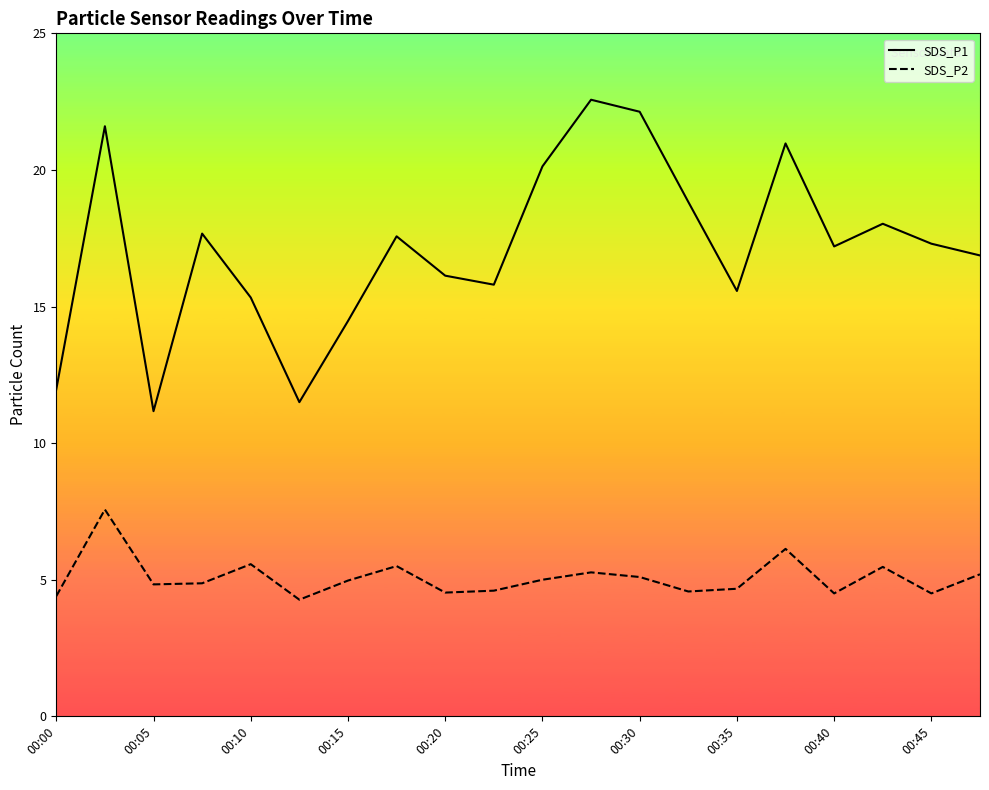

What is the value of the SDS_P1 point at the 5th from the left?

15.3